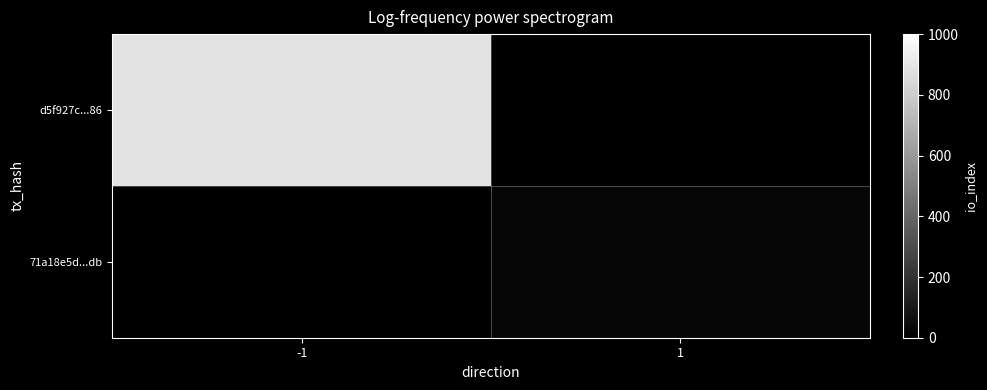

At which label does d5f927c...86 reach its minimum?

-1